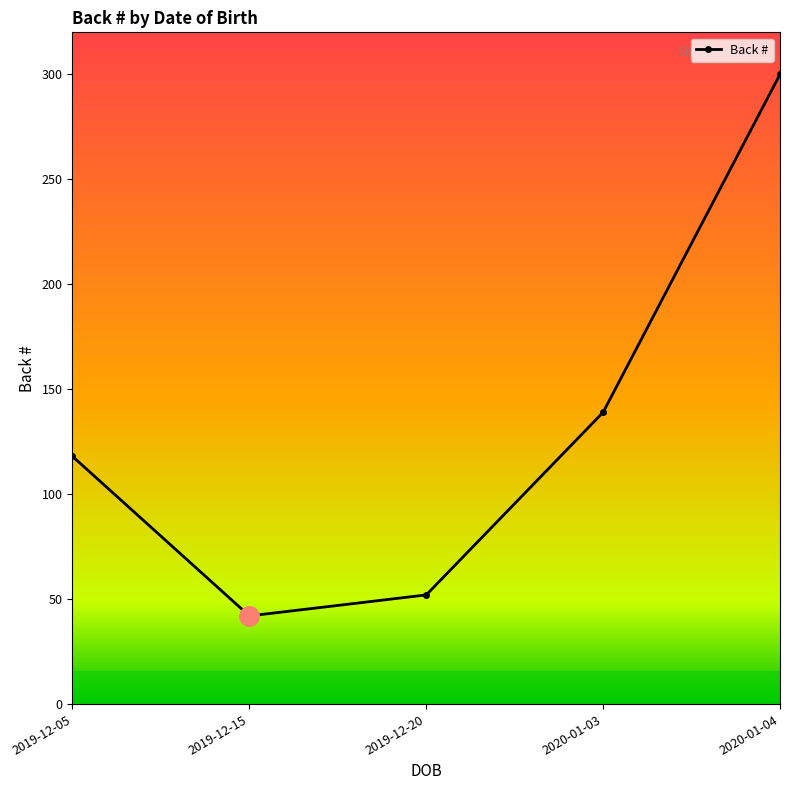

What is the change in value from 2019-12-15 to 2020-01-03?

+97